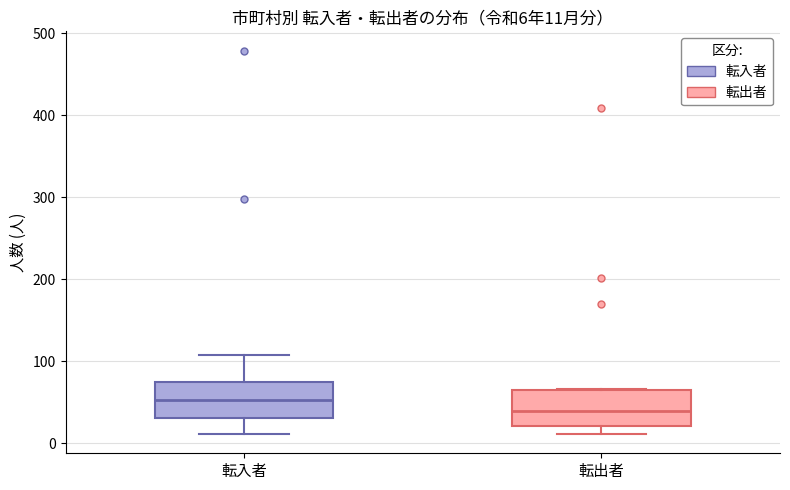

Which box has the highest median line?

転入者